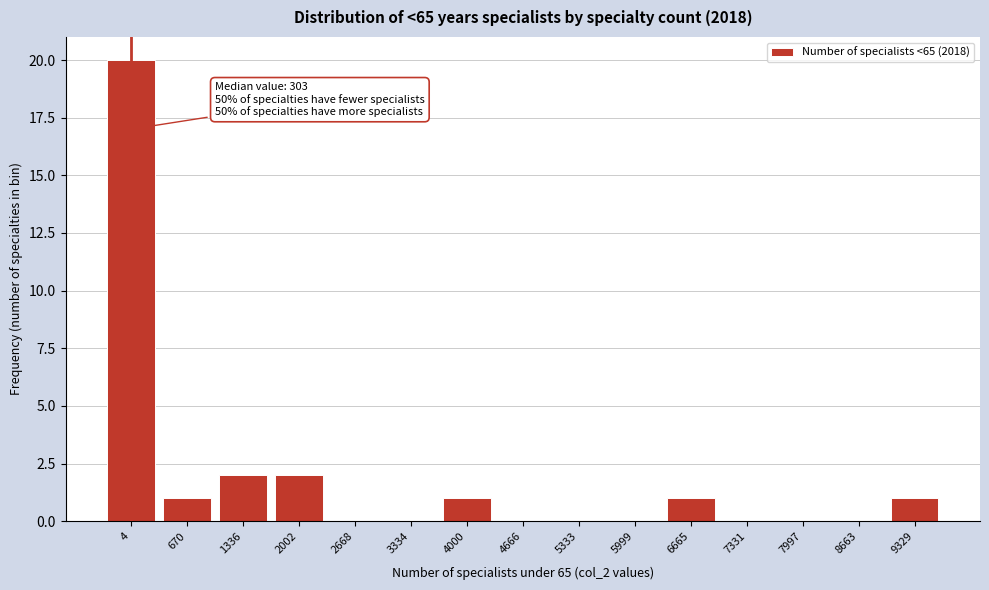

Reading left to right, list all the values displayed in this chart.

4=20	670=1	1336=2	2002=2	2668=0	3334=0	4000=1	4666=0	5333=0	5999=0	6665=1	7331=0	7997=0	8663=0	9329=1